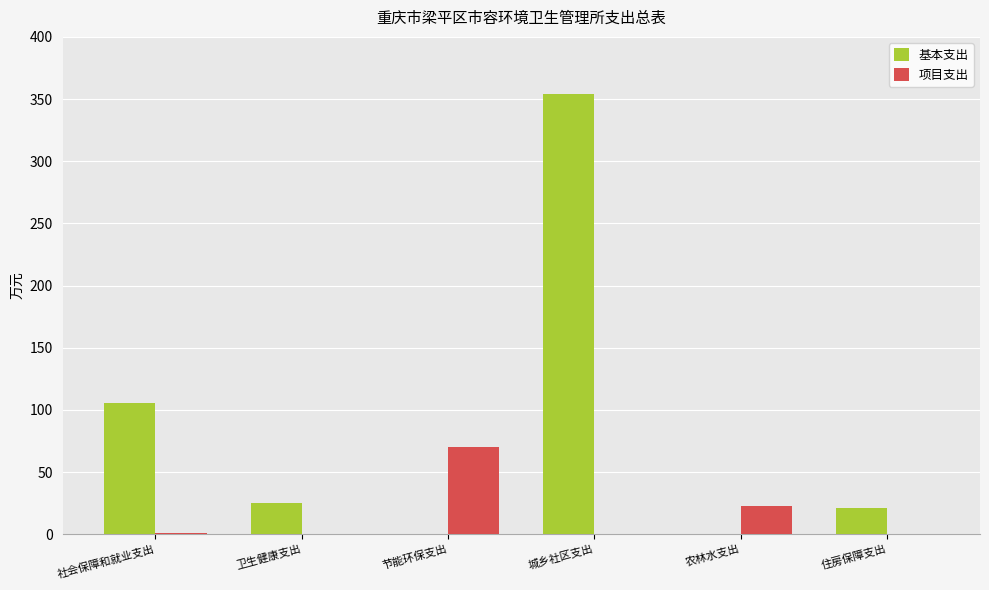

What is the sum of all 基本支出 values?

504.8